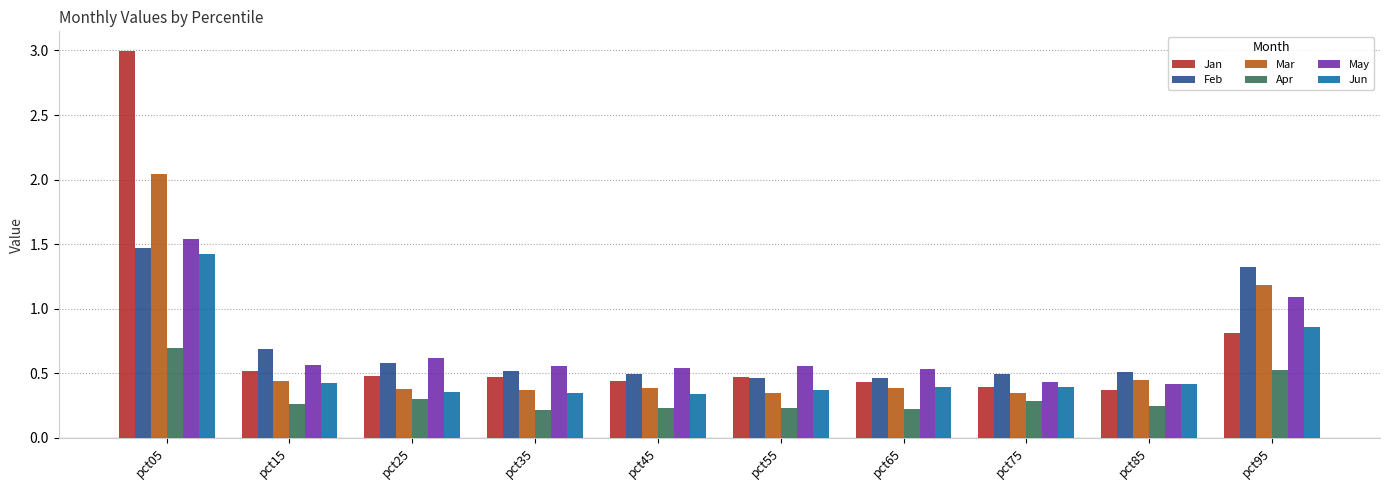

What is the total value across all series at pct75?

2.3